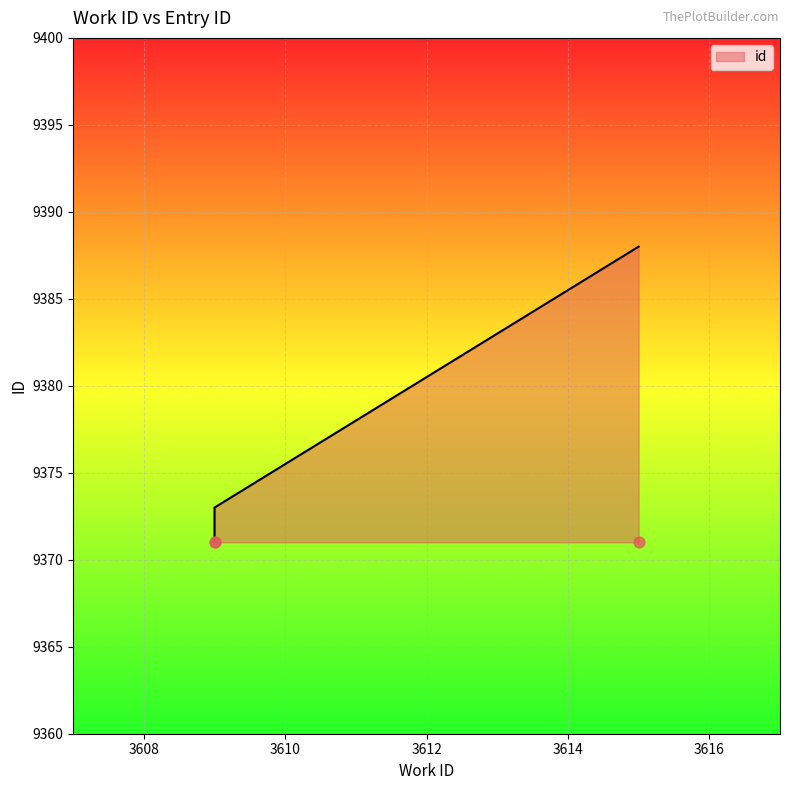

Approximately how many times larger is the value at 3609 compared to 3615?

1.0